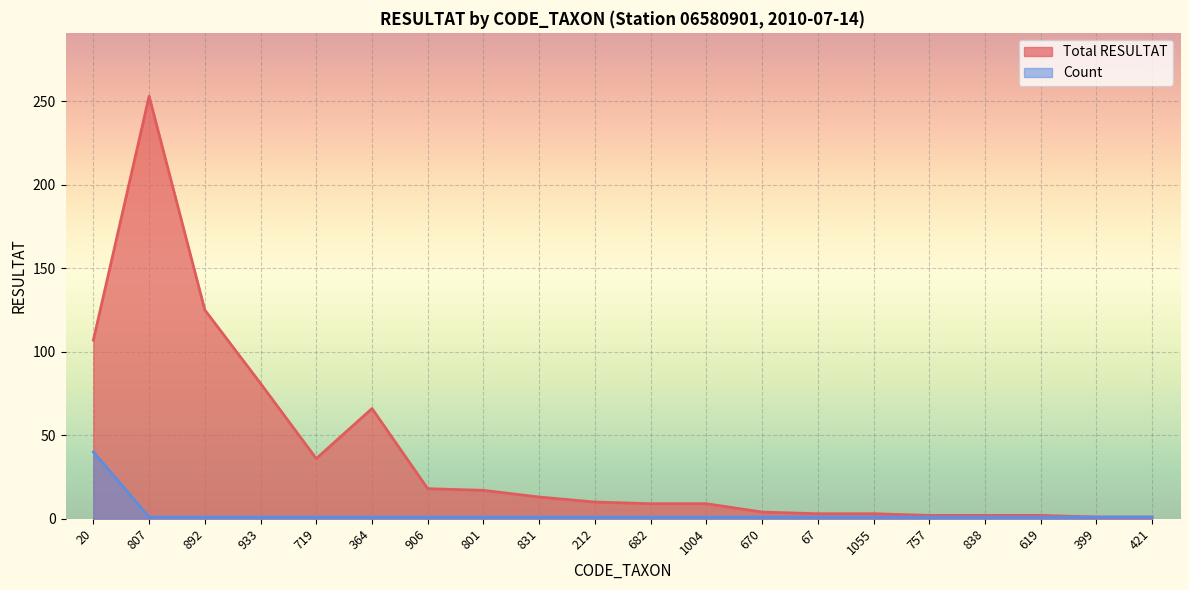

What is the value of the Count point at the 9th from the left?

1